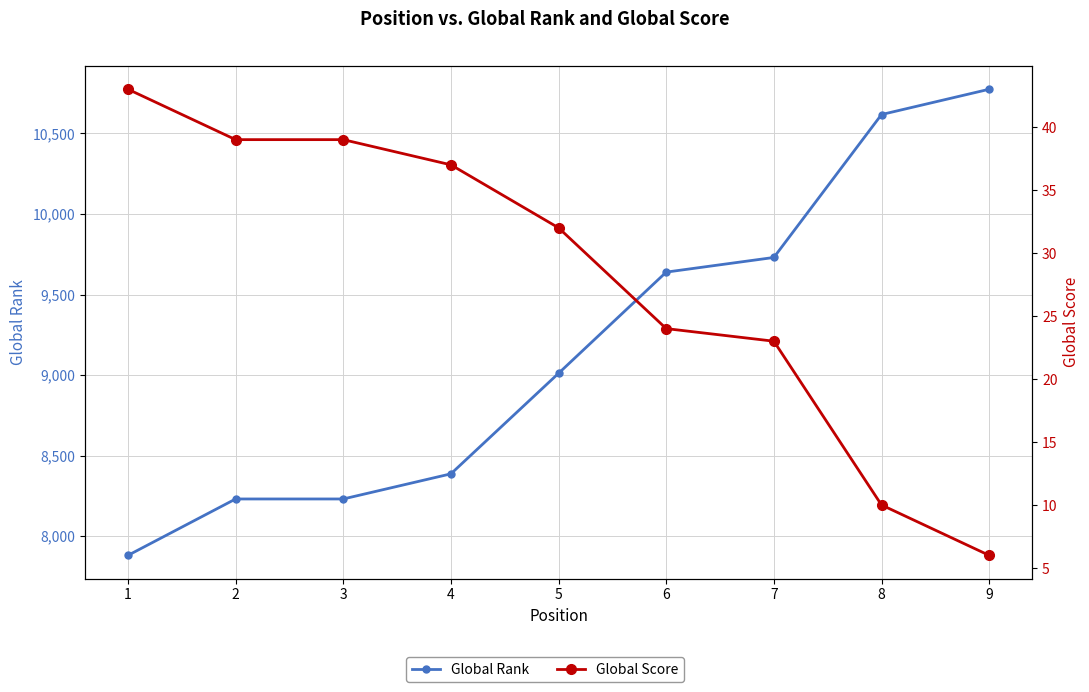

Is this an area chart (filled region under the line)?

No